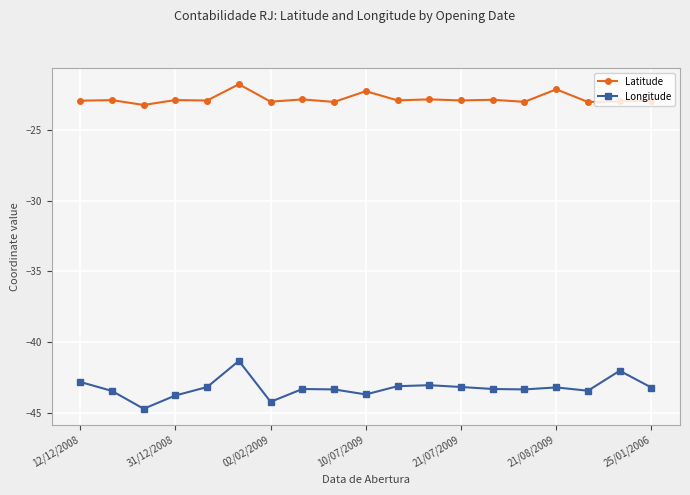

What is the sum of all Latitude values?

-433.1